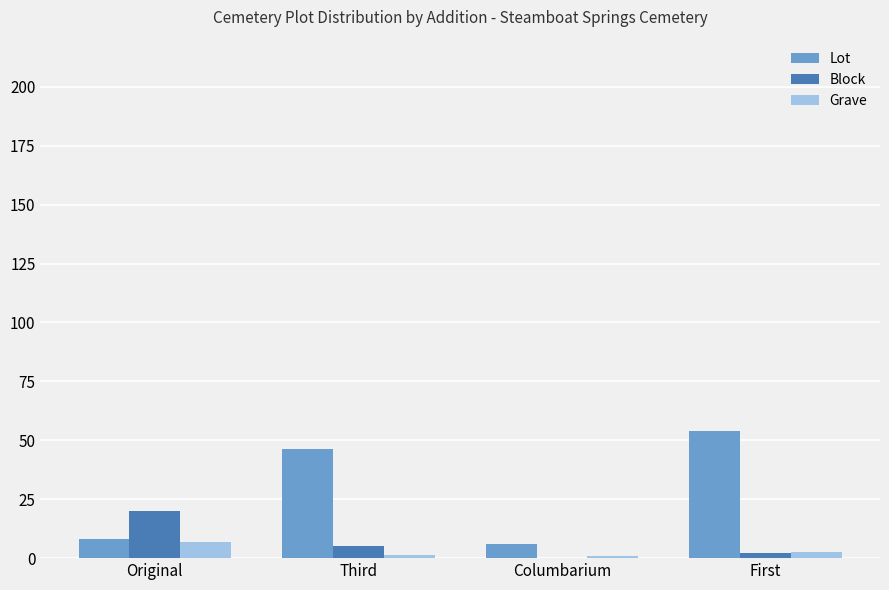

What is the average value of the Block series?

6.8